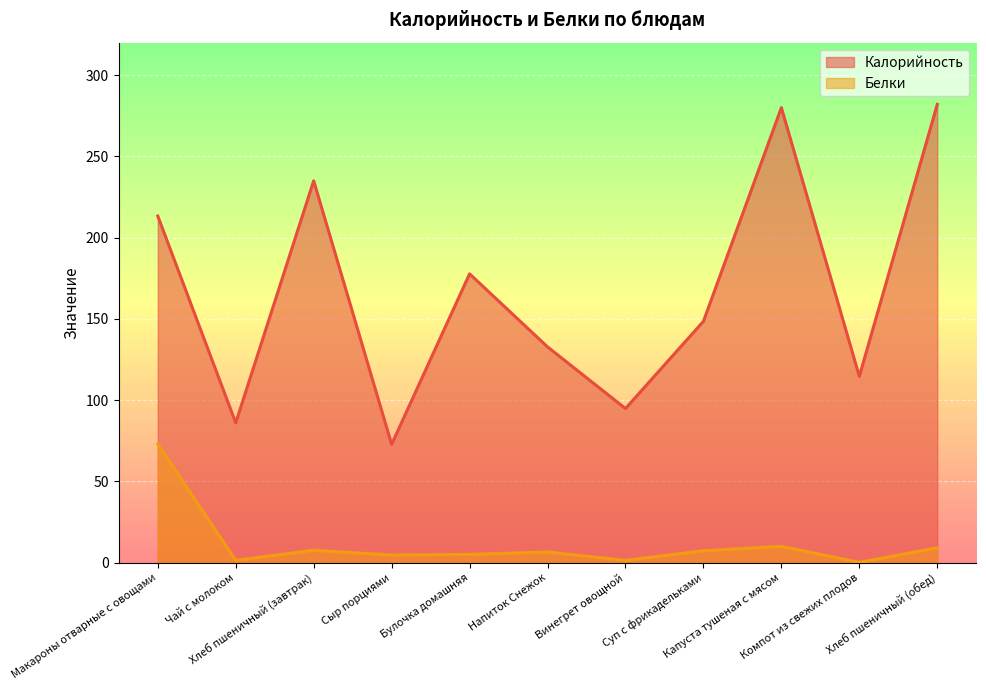

Is it true that Белки equals 7.3 at Суп с фрикадельками?

True